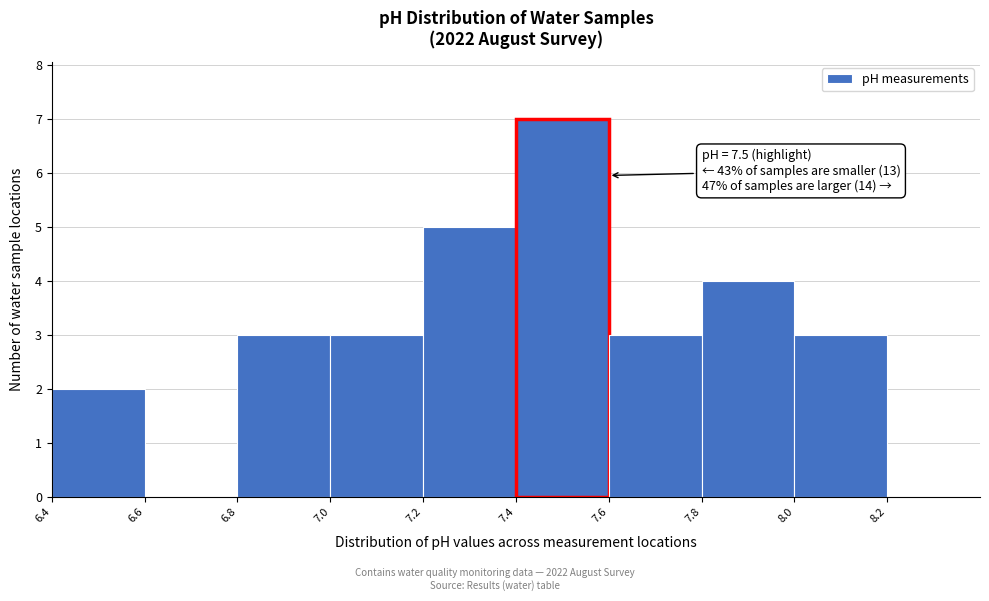

Which range on the x-axis has the tallest bar?

7.4 to 7.6